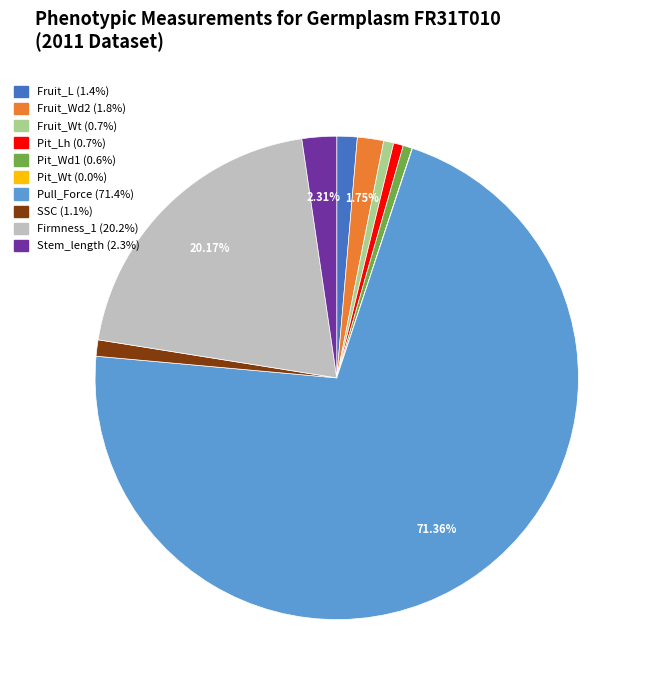

Is the sum of Fruit_Wt and Fruit_Wd2 greater than half?

No